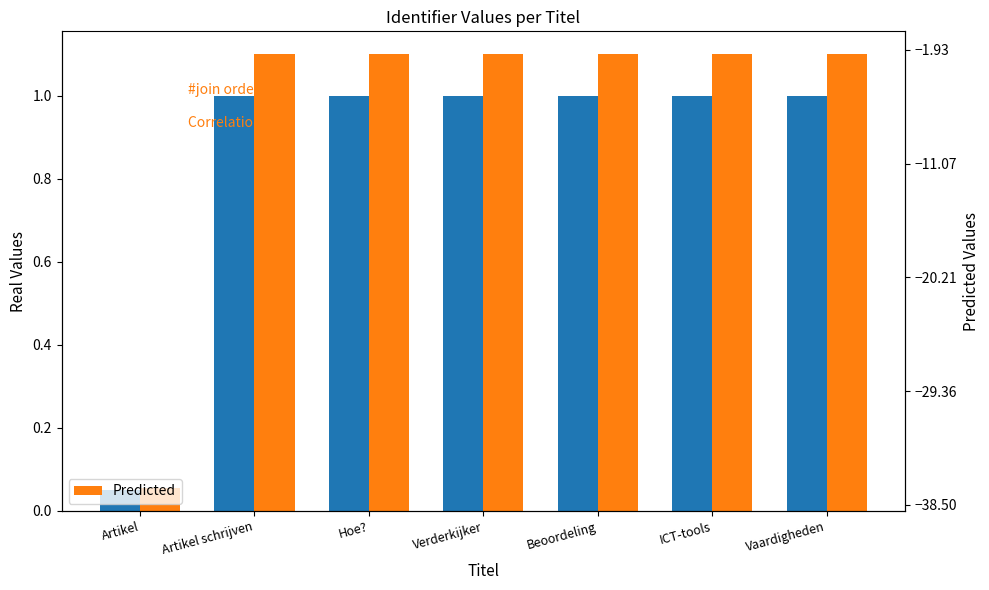

Rank the series at Beoordeling from lowest to highest value.

Real, Predicted